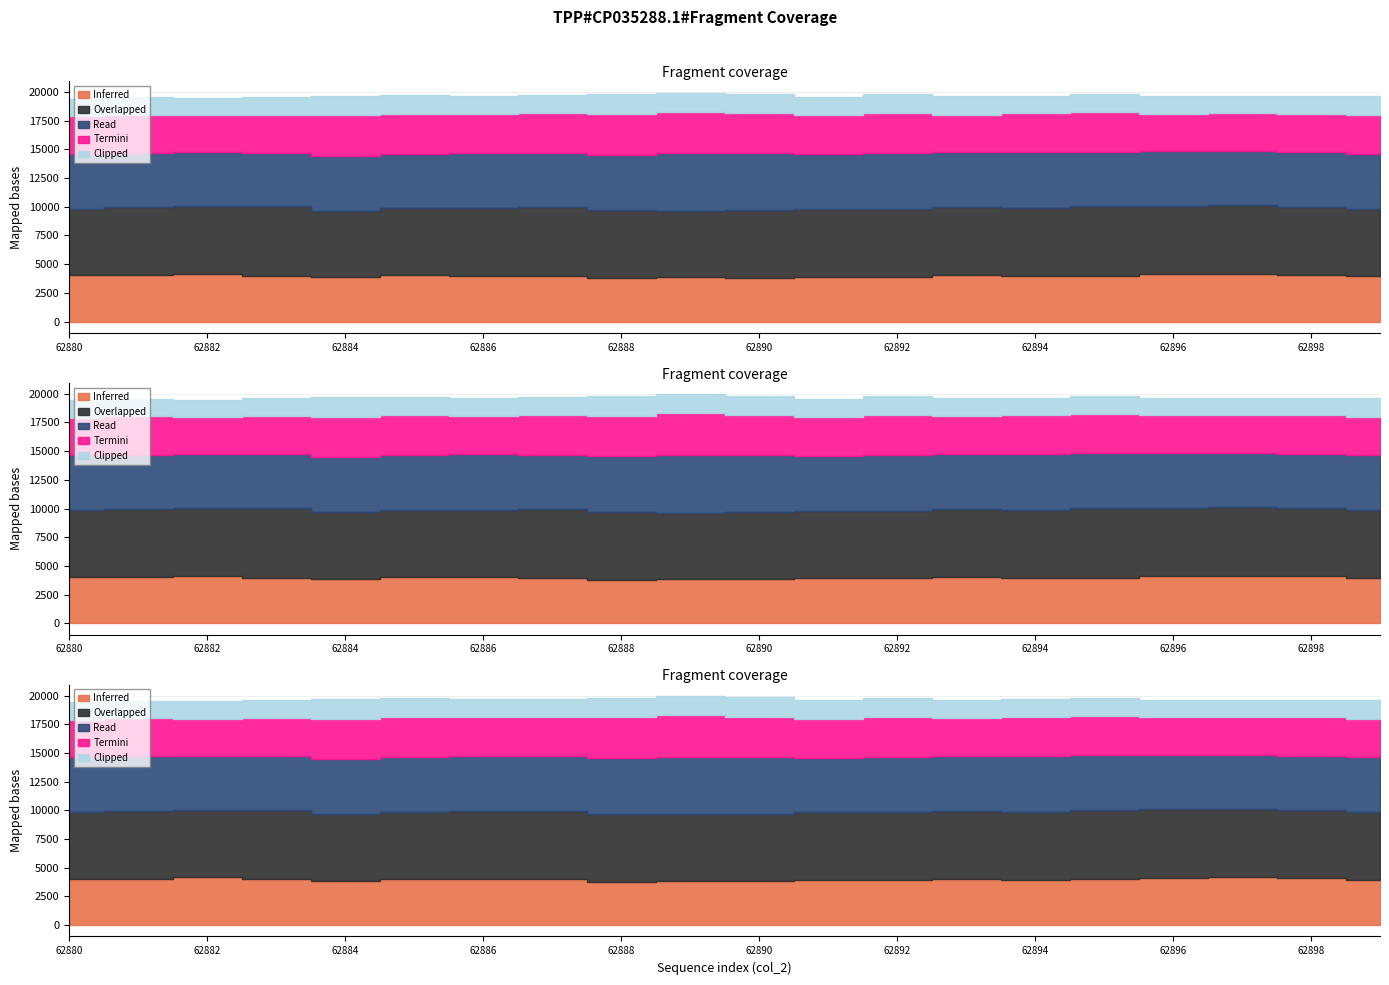

The value of Inferred at 62883 is 2172. True or false?

False